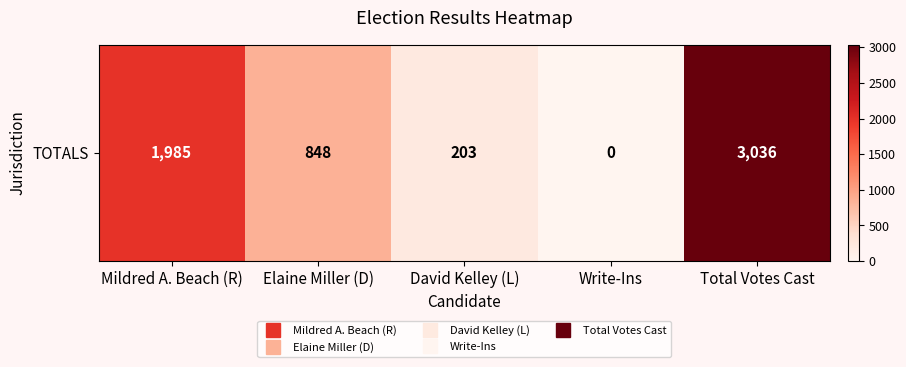

Reading left to right, extract all data points from this chart.

1985	848	203	0	3036